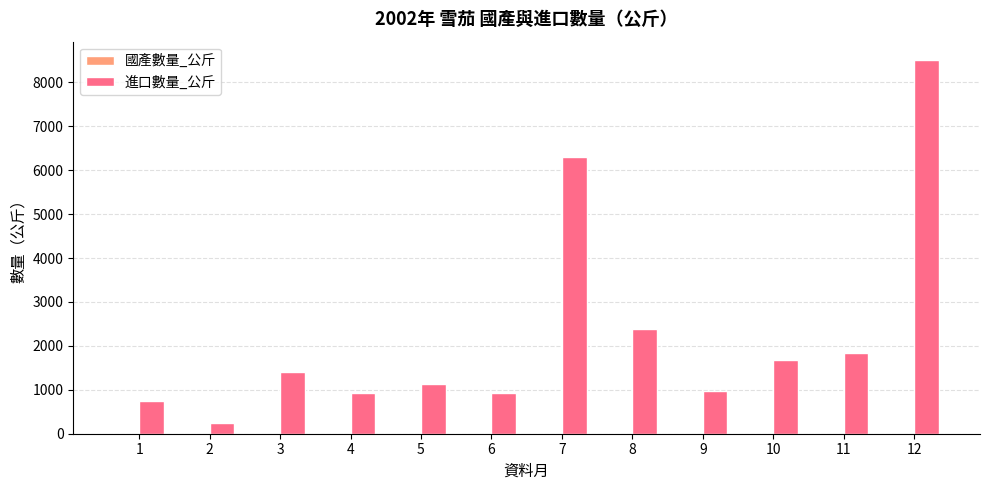

Is it true that the value at 11 is 1847.6?

True